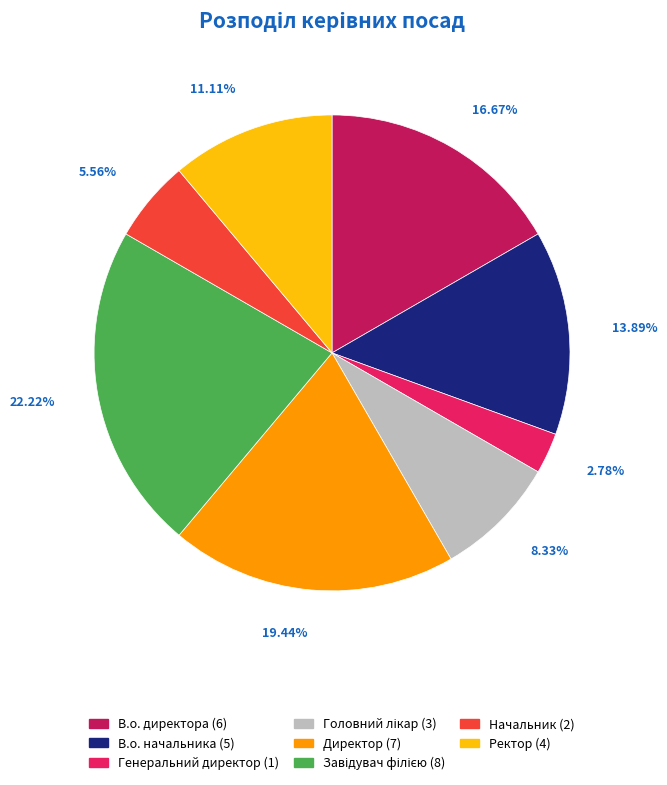

To the nearest percent, what is the average slice percentage?

12%